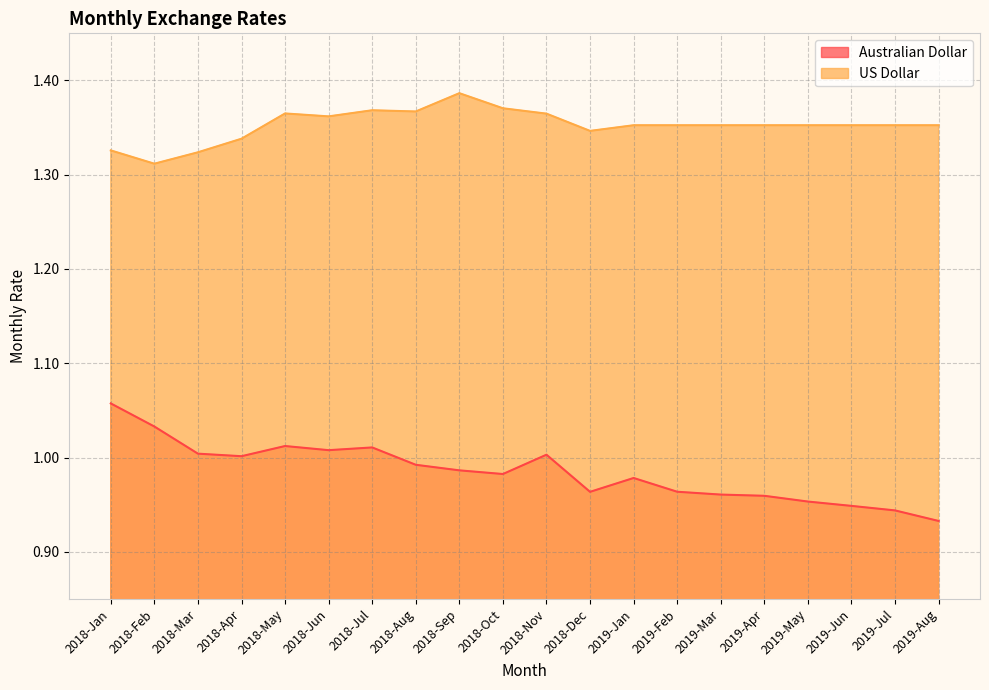

What position from the right is 2018-Dec?

9